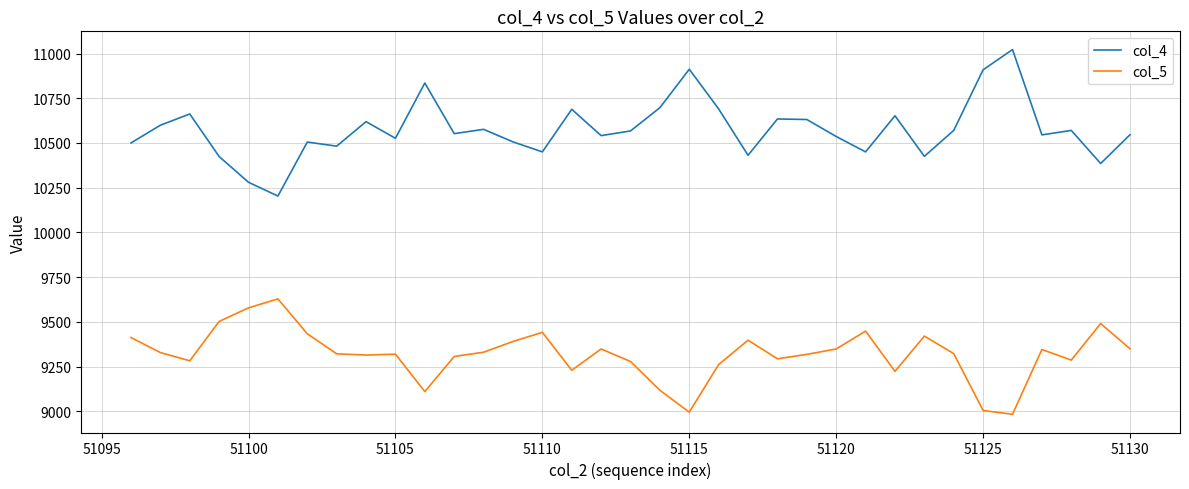

True or false: col_5 and col_4 intersect in this chart.

False